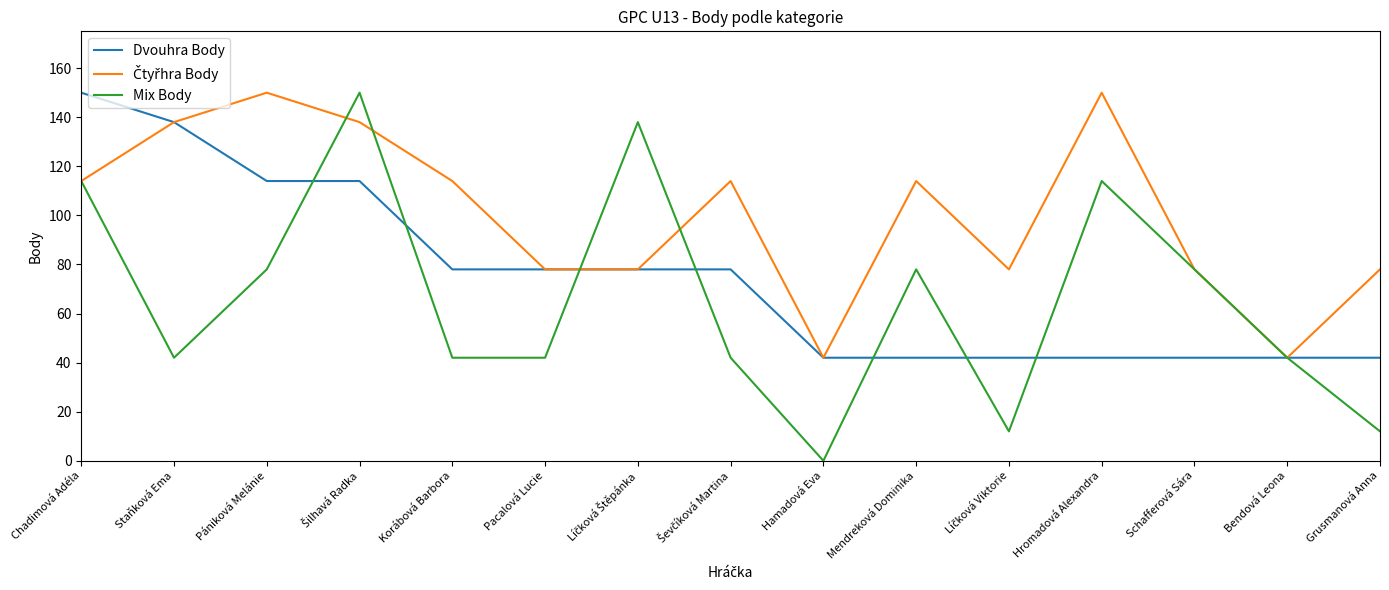

Which series has the largest range (max minus min)?

Mix Body